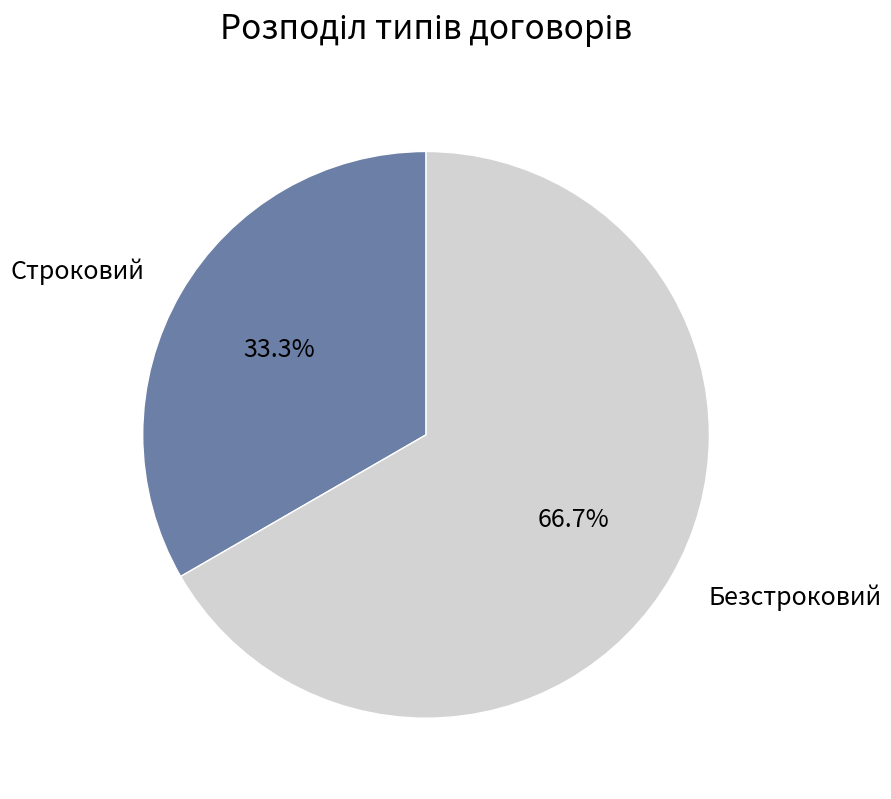

Is Строковий the majority of the pie?

No